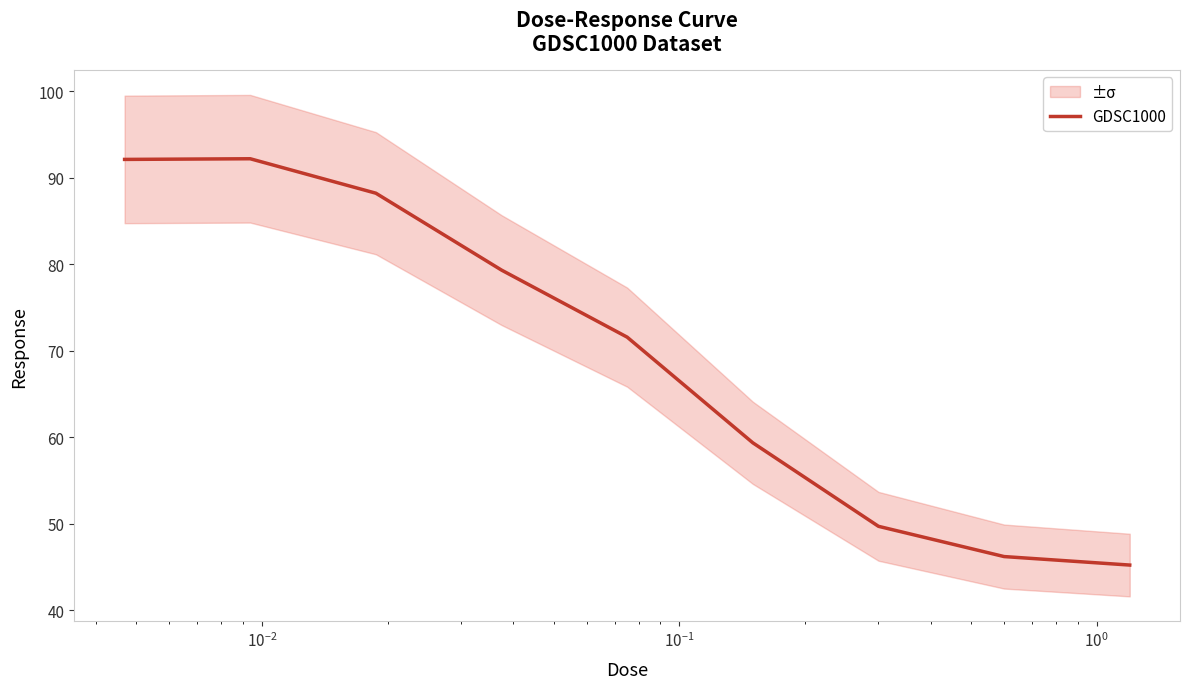

What is the lowest value of the GDSC1000 series?

45.2